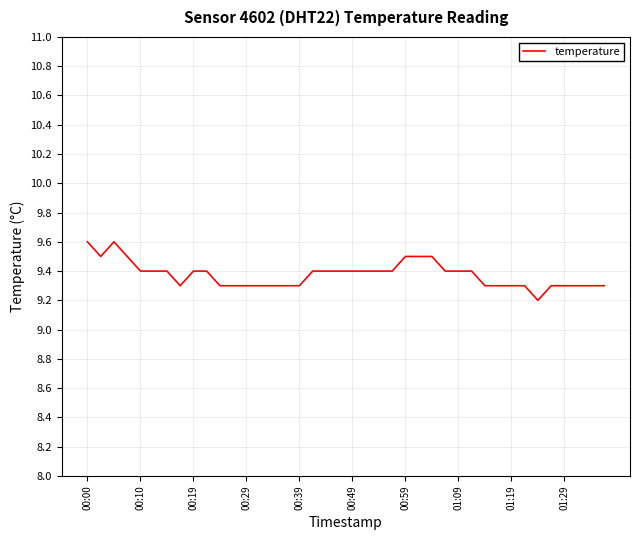

What is the difference between the maximum and minimum values?

0.4